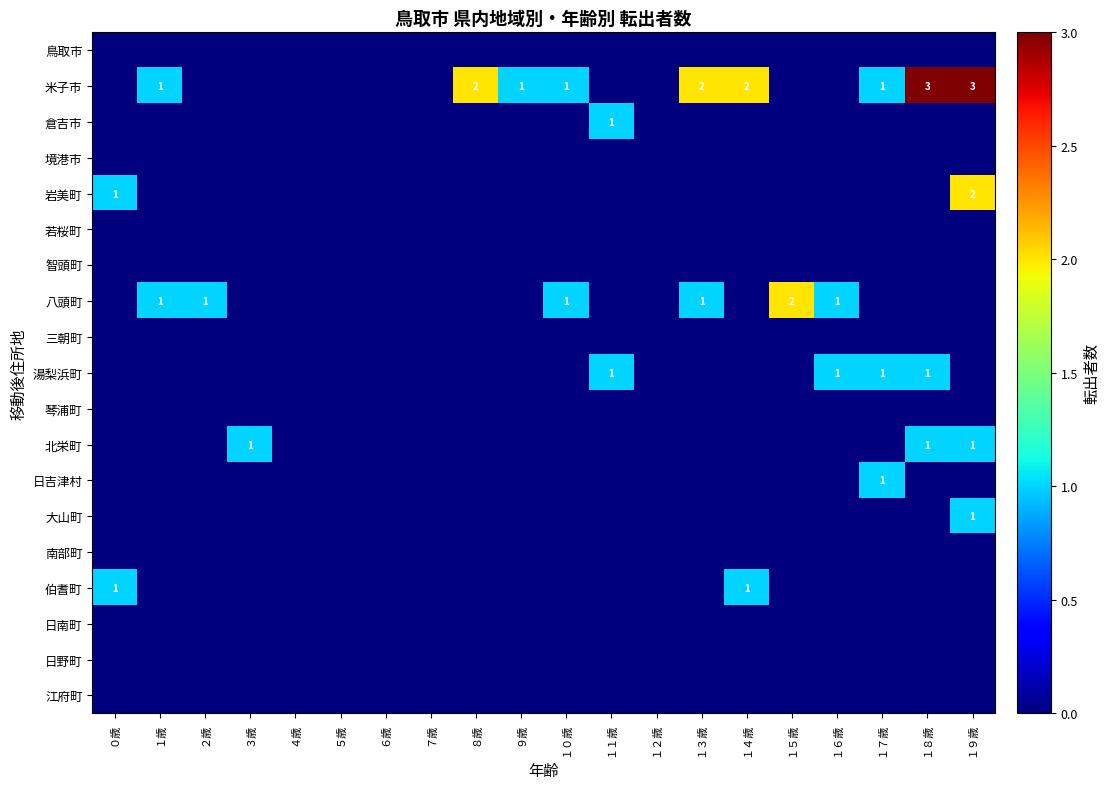

The value of 岩美町 at ０歳 is 1. True or false?

True